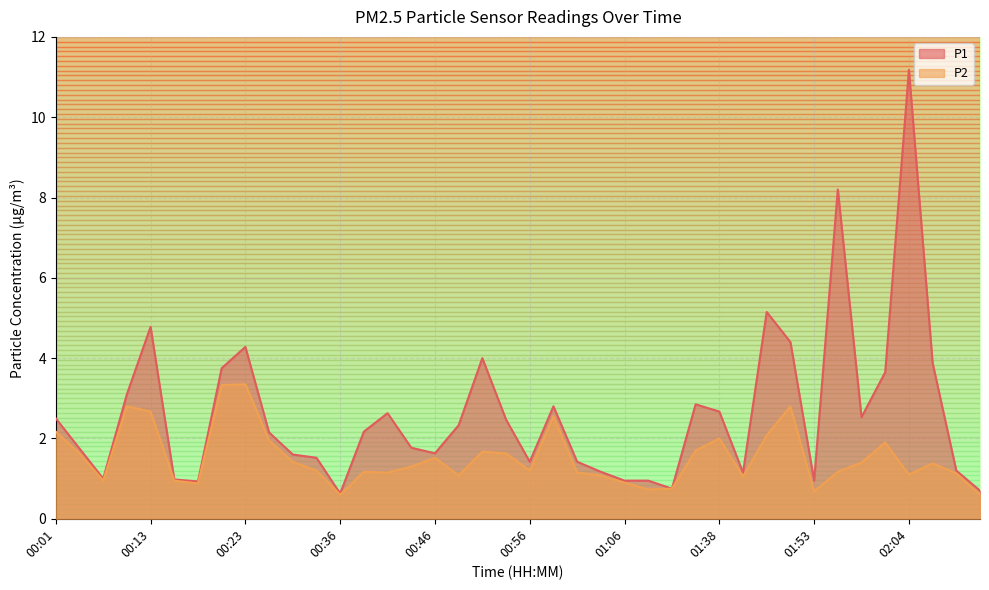

How many interior local valleys does the P2 series have?

10